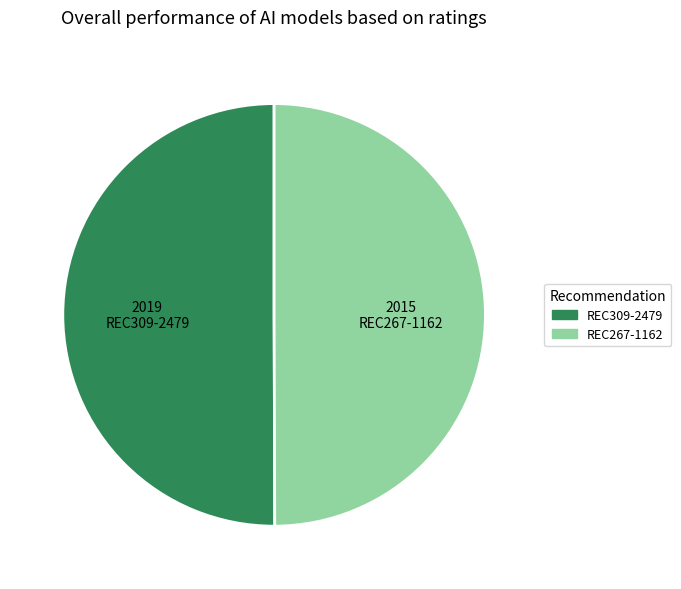

Is it true that REC267-1162 is 50% of the pie?

True